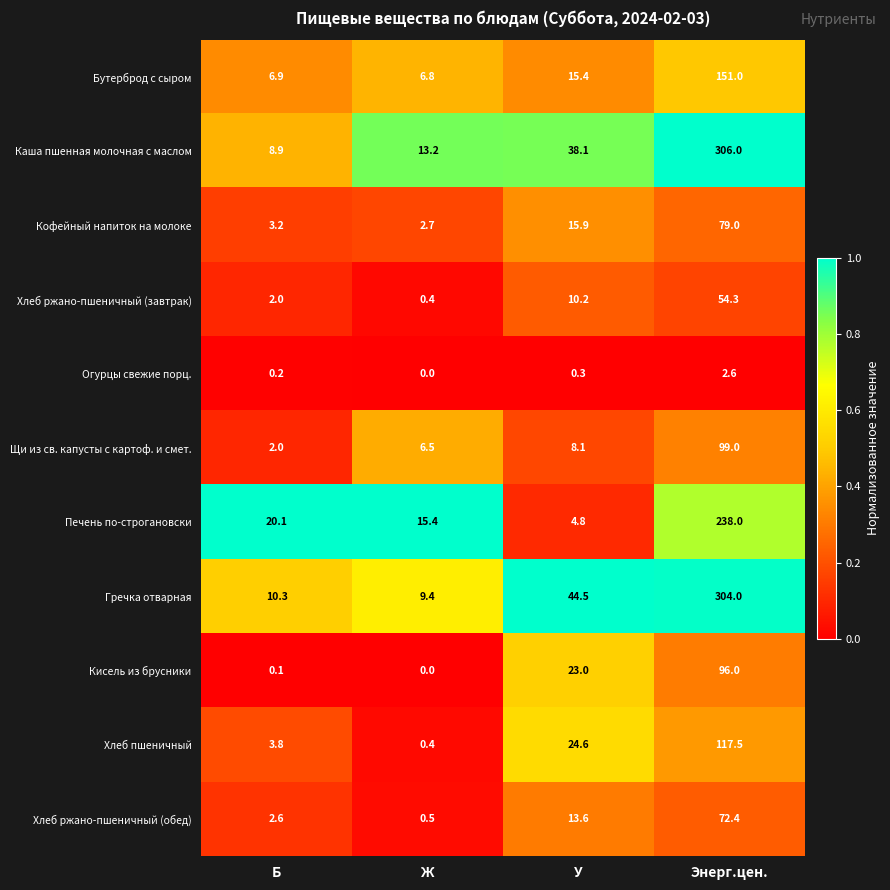

What is the sum of the Щи из св. капусты с картоф. и смет. values at Ж and У?

14.6